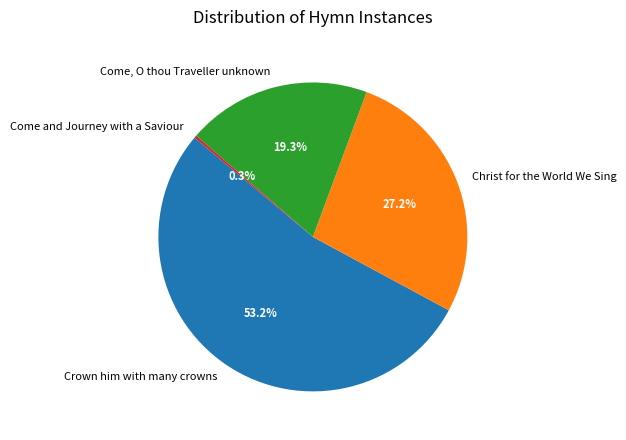

What is the largest slice in the pie chart?

Crown him with many crowns